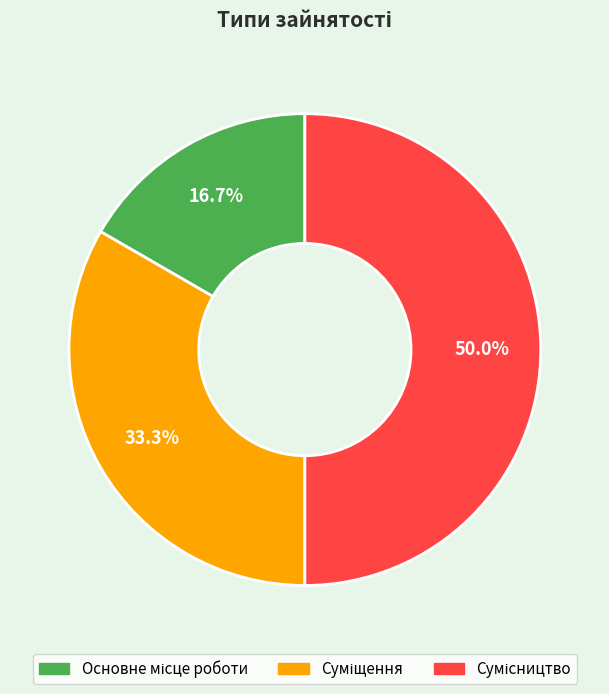

Does Суміщення account for over 50% of the chart?

No